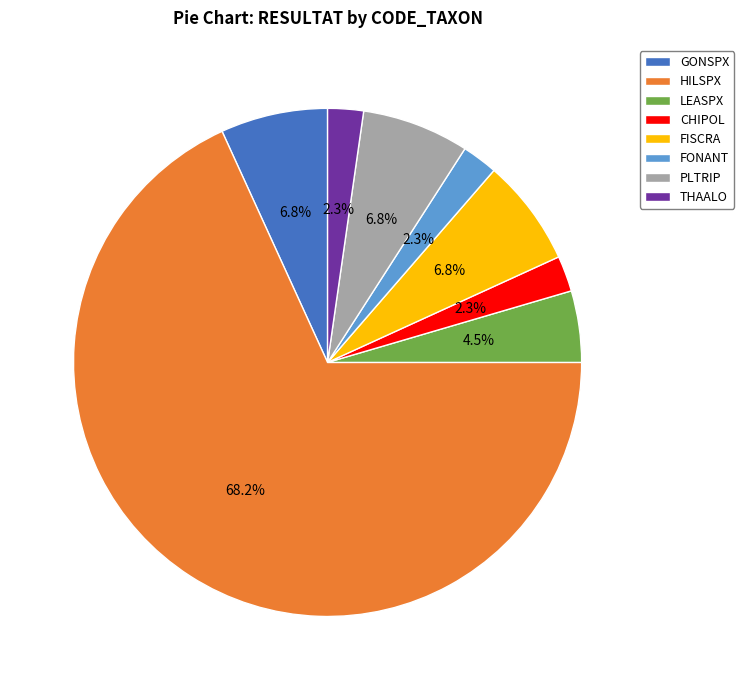

To the nearest percent, what portion does THAALO represent?

2%